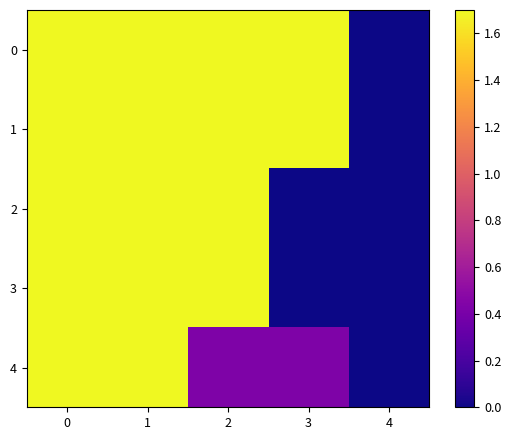

What is the greatest value displayed?

1.7